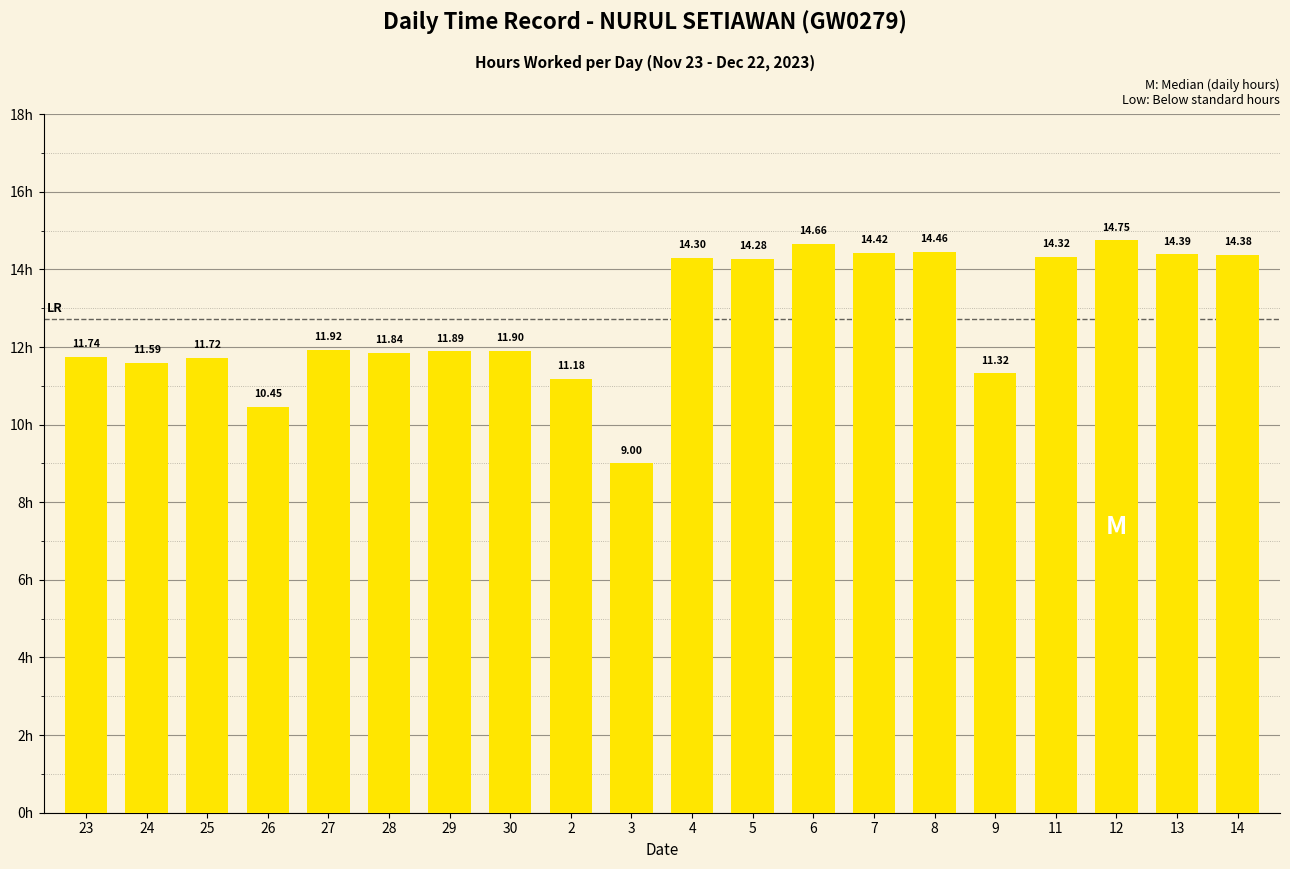

What is the sum of all values?

254.5